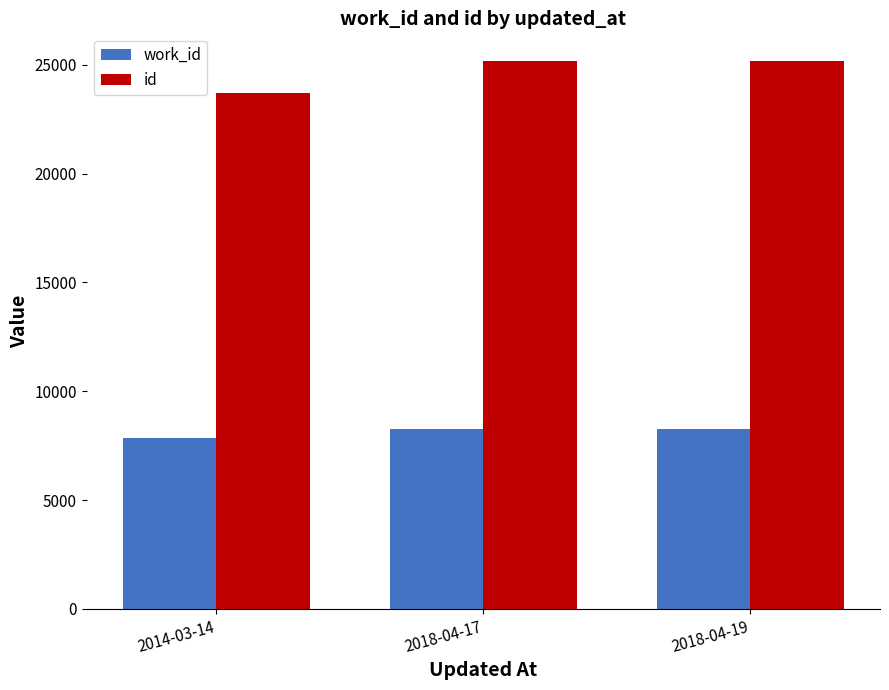

At which label is id closest to 24452?

2018-04-17